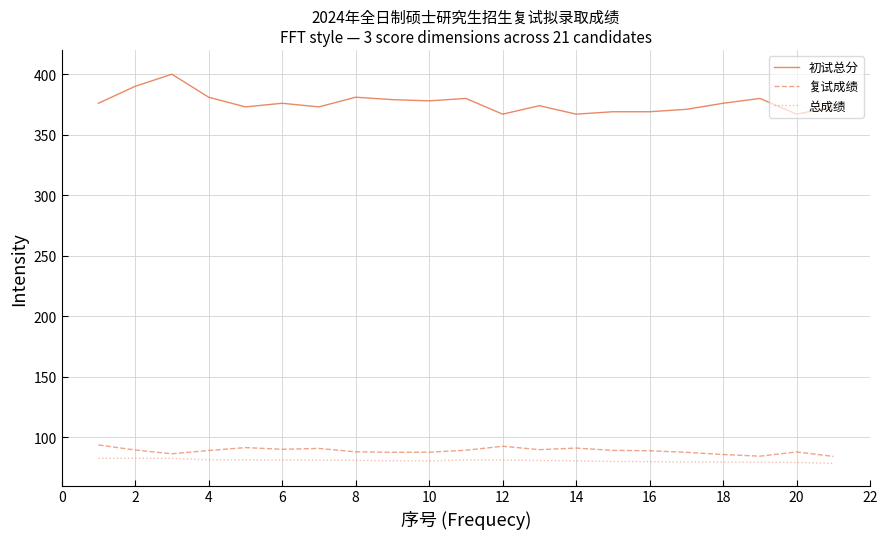

What is the maximum value shown in the chart?

400.0